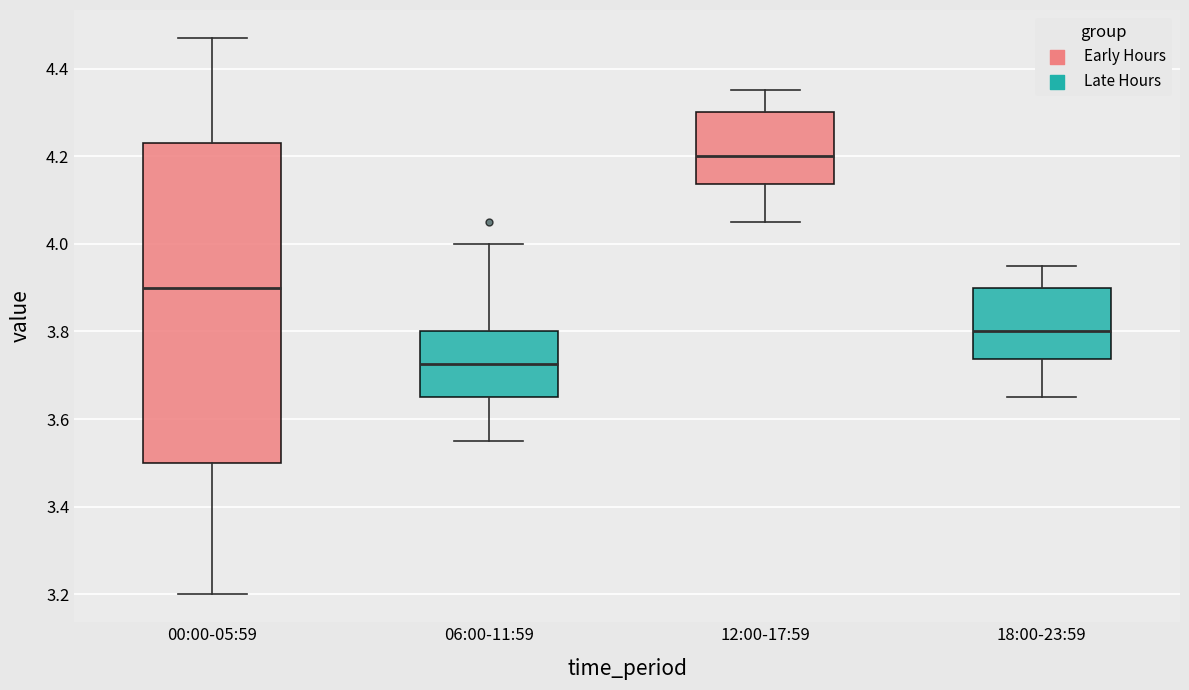

Reading left to right, read every box against the y-axis: the position of its median line, the range the box covers, and the ends of its whiskers. The values are not printed on the chart, so give them approximately, as read against the axis.

00:00-05:59: median 3.90, box 3.50 to 4.24, whiskers 3.20 to 4.48
06:00-11:59: median 3.72, box 3.66 to 3.80, whiskers 3.56 to 4.00
12:00-17:59: median 4.20, box 4.14 to 4.30, whiskers 4.06 to 4.36
18:00-23:59: median 3.80, box 3.74 to 3.90, whiskers 3.66 to 3.96